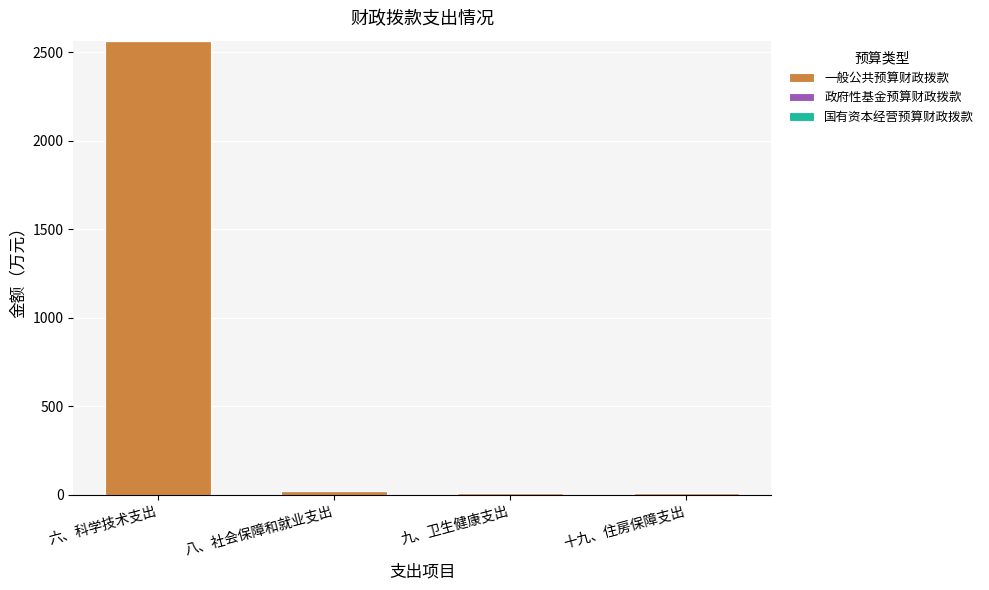

What is the sum of all values?

2599.6